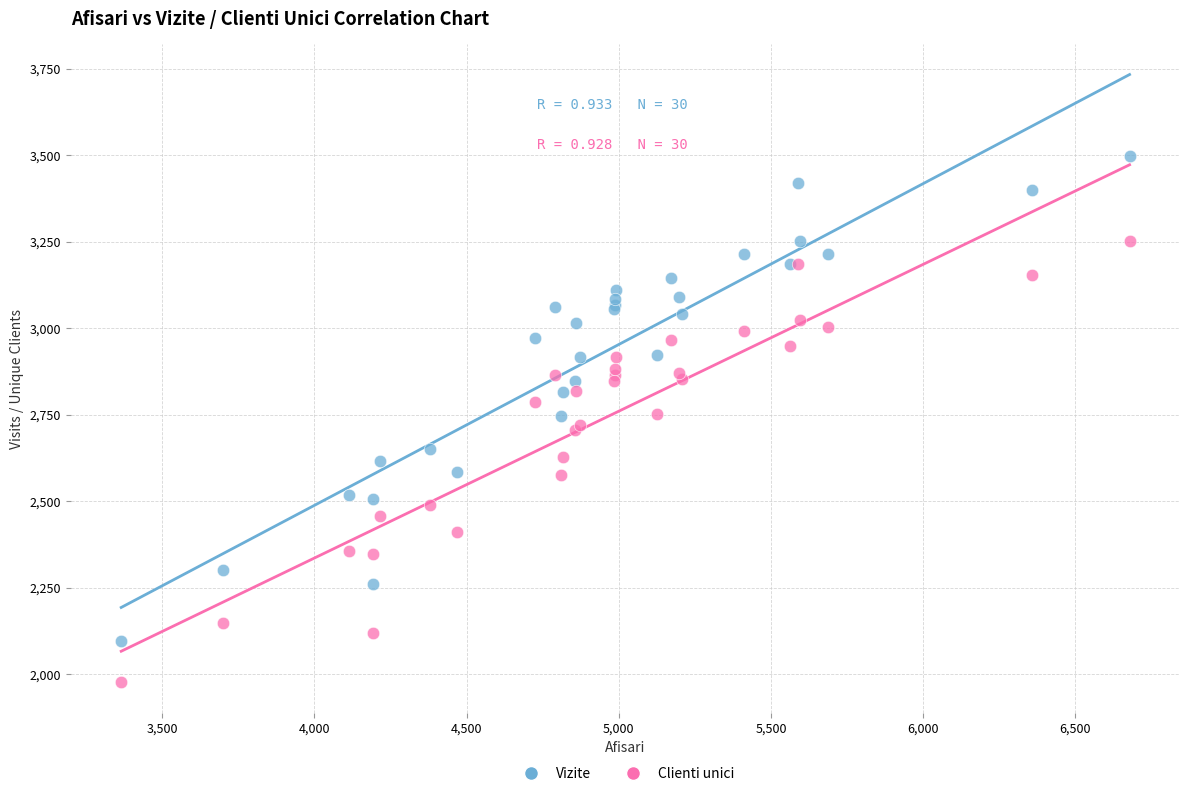

Which series contains the lowest Y value?

Clienti unici